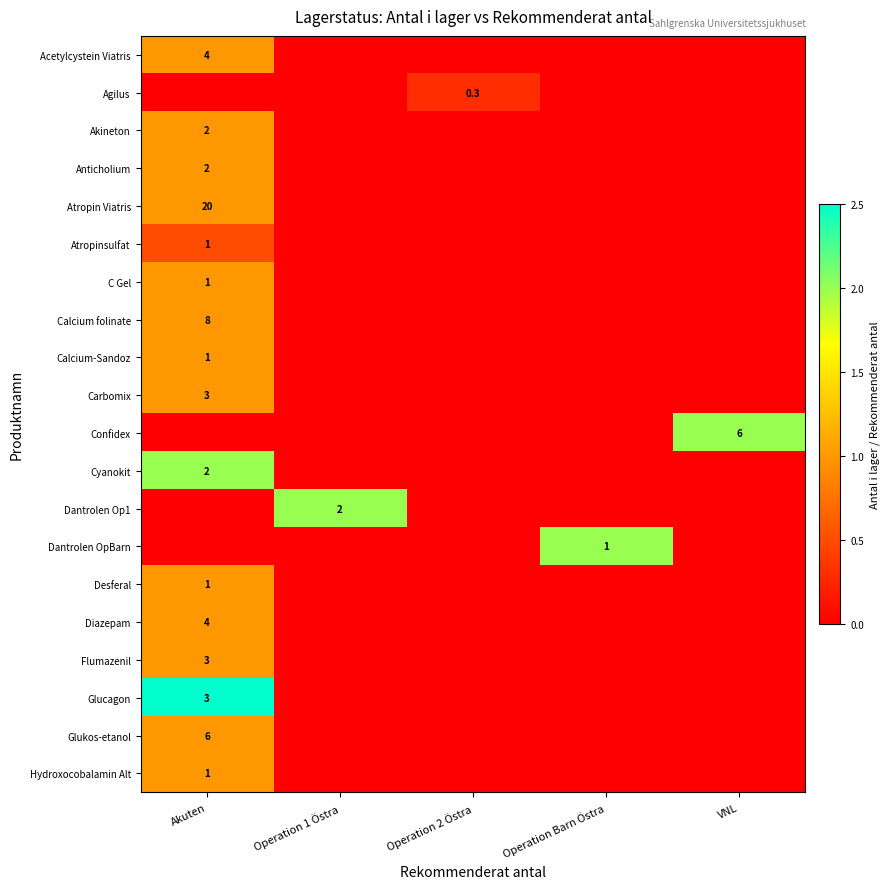

What is the spread (max minus min) of values at Operation Barn Östra?

2.0